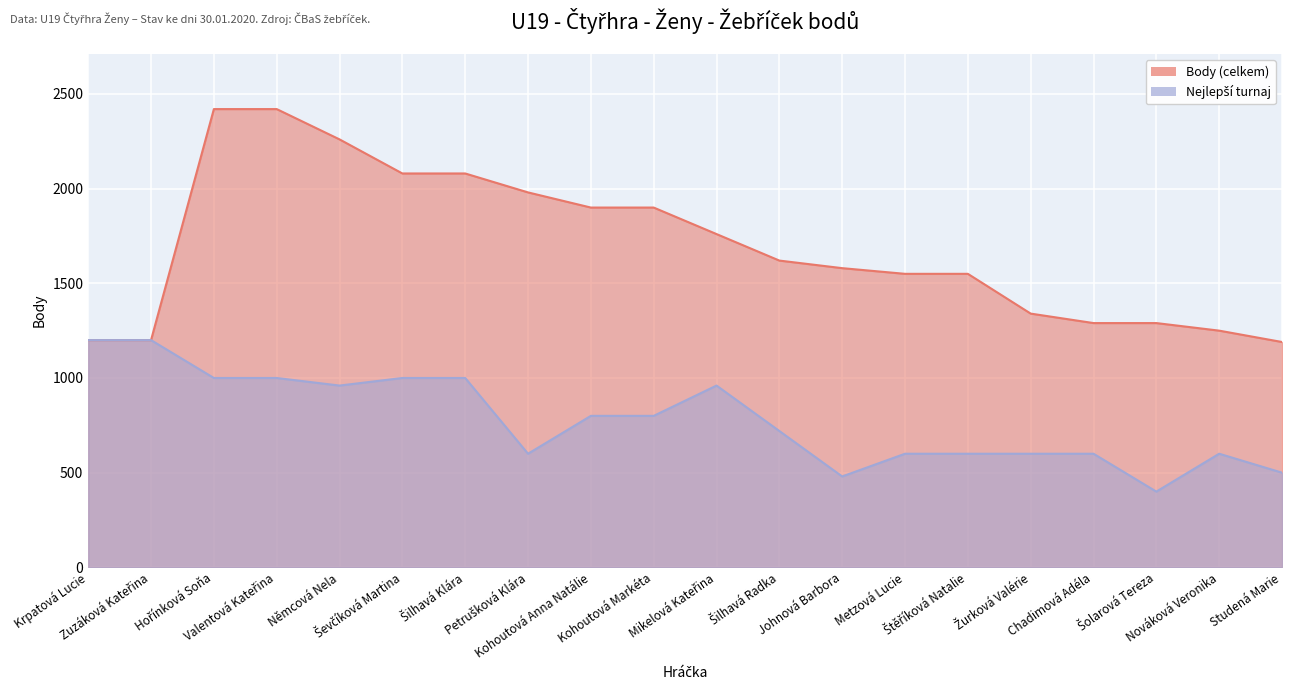

What is the approximate value of Body (celkem) at Kohoutová Anna Natálie, to the nearest 50?

1900